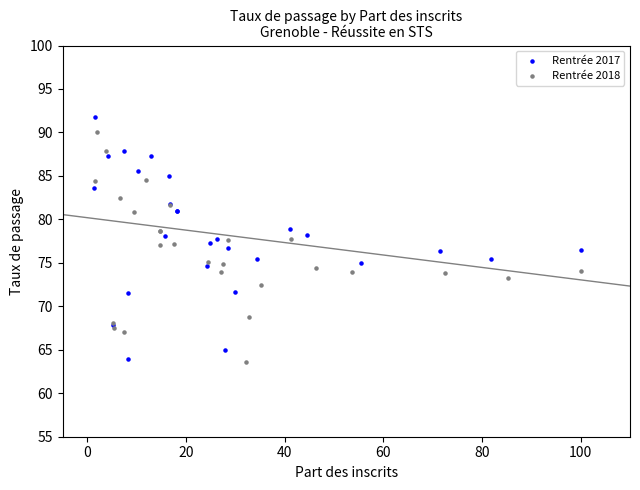

What are all the series names shown in the legend?

Rentrée 2017, Rentrée 2018